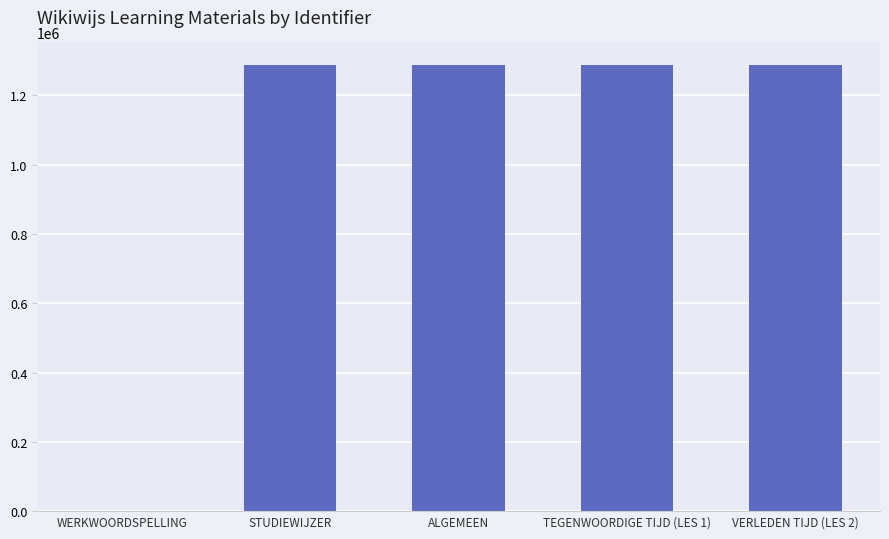

What is the ratio of the value at VERLEDEN TIJD (LES 2) to the value at STUDIEWIJZER?

1.0